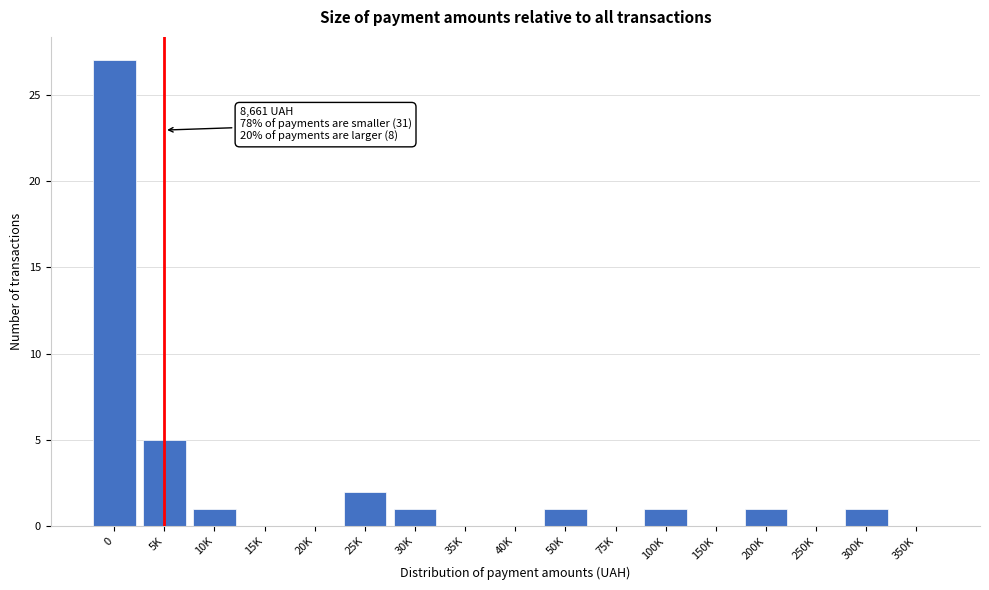

Reading left to right, extract all data points from this chart.

0=27	5K=5	10K=1	15K=0	20K=0	25K=2	30K=1	35K=0	40K=0	50K=1	75K=0	100K=1	150K=0	200K=1	250K=0	300K=1	350K=0